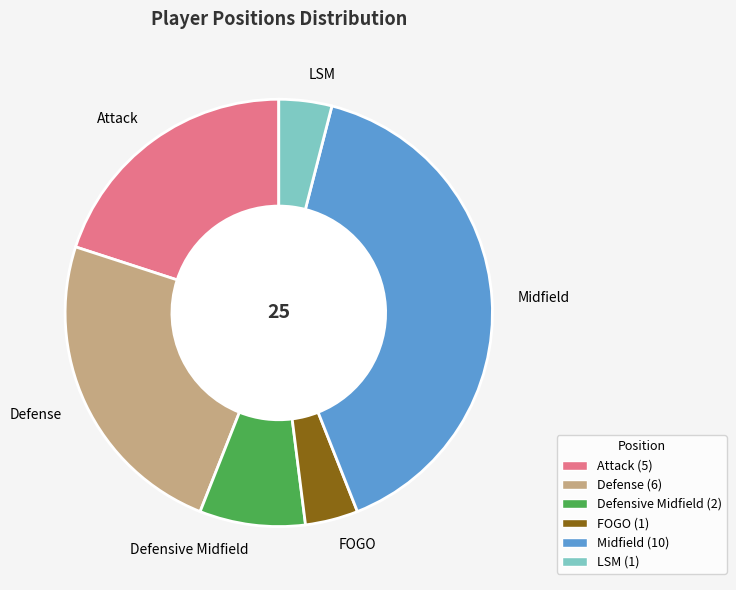

Is there a majority slice in this chart?

No